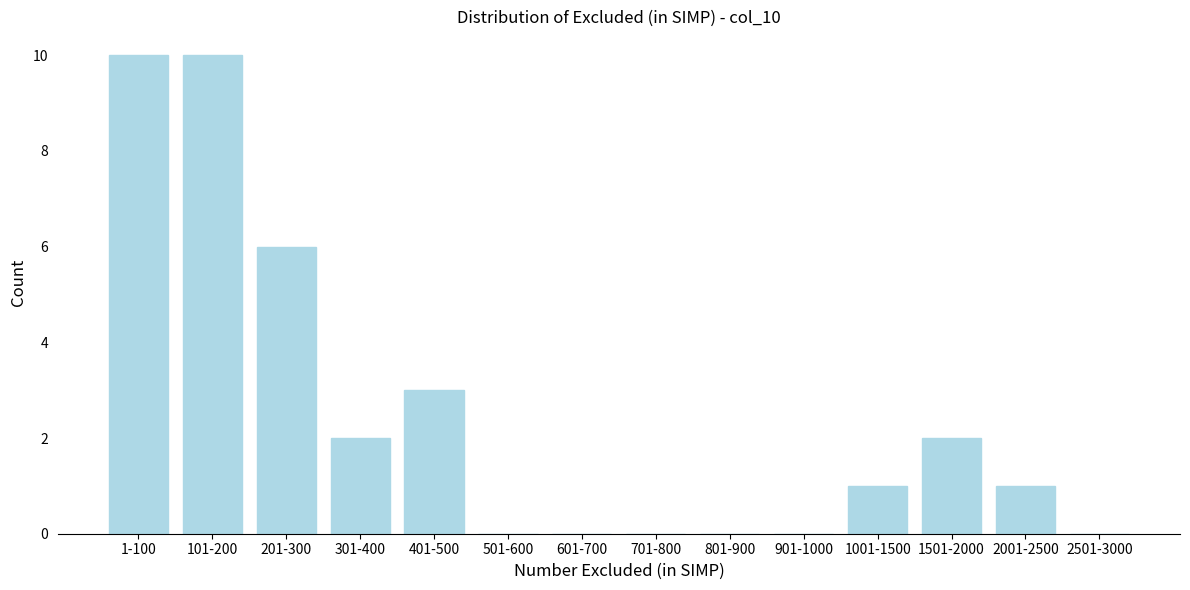

Reading left to right, transcribe all the data shown in this chart.

1-100=10	101-200=10	201-300=6	301-400=2	401-500=3	501-600=0	601-700=0	701-800=0	801-900=0	901-1000=0	1001-1500=1	1501-2000=2	2001-2500=1	2501-3000=0